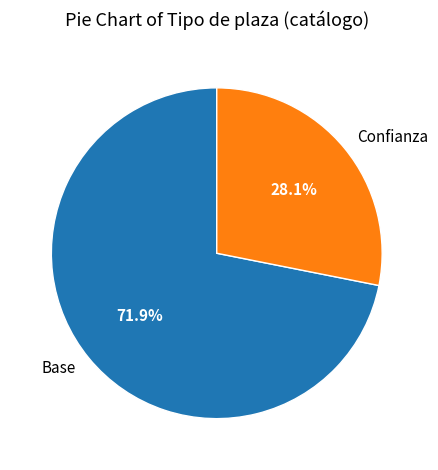

To the nearest percent, what is the difference between the largest and smallest slice percentages?

44%